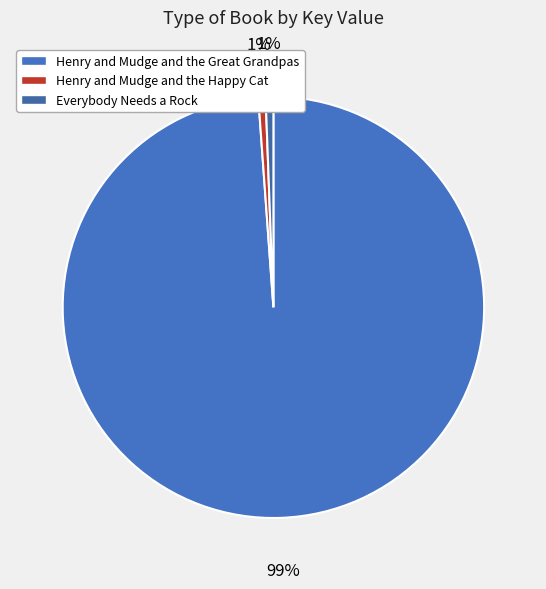

Count the number of slices in the pie.

3